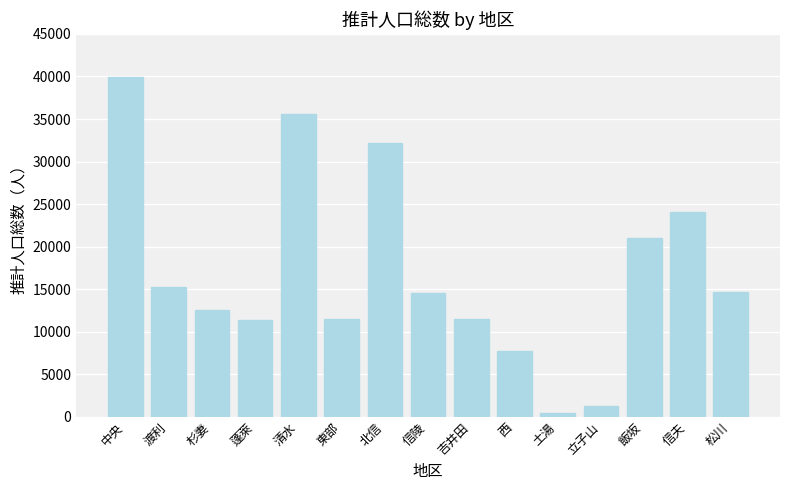

Is it true that the value at 中央 is 39893?

True